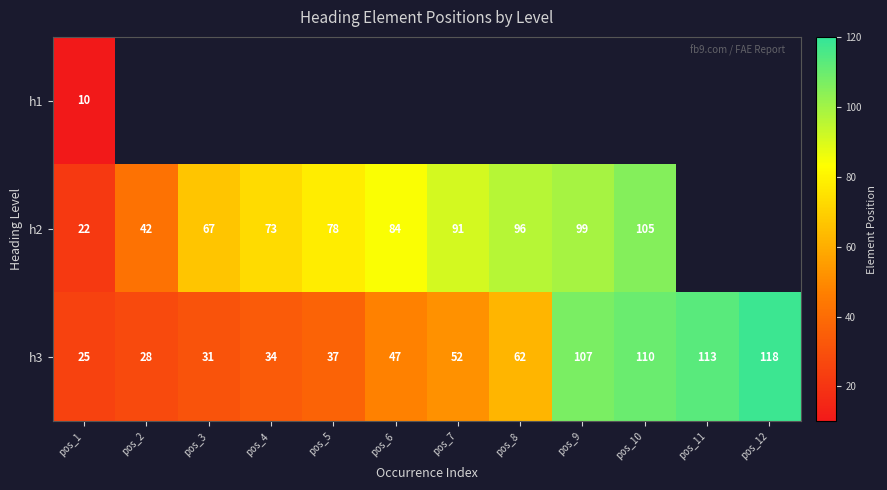

Which category has the lowest value in the h3 series?

pos_1